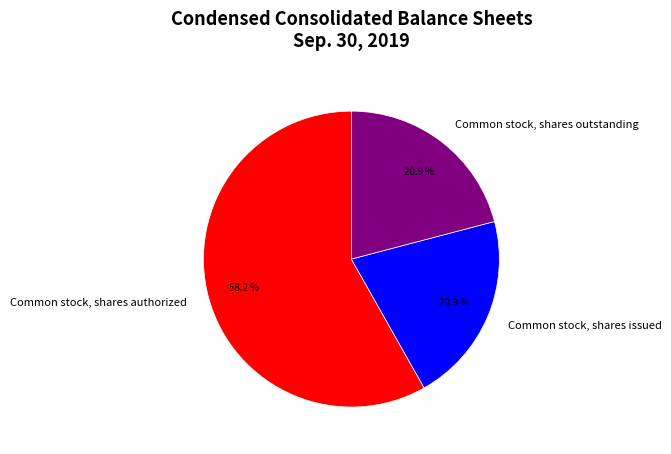

Is there any slice that represents more than half of the pie?

Yes